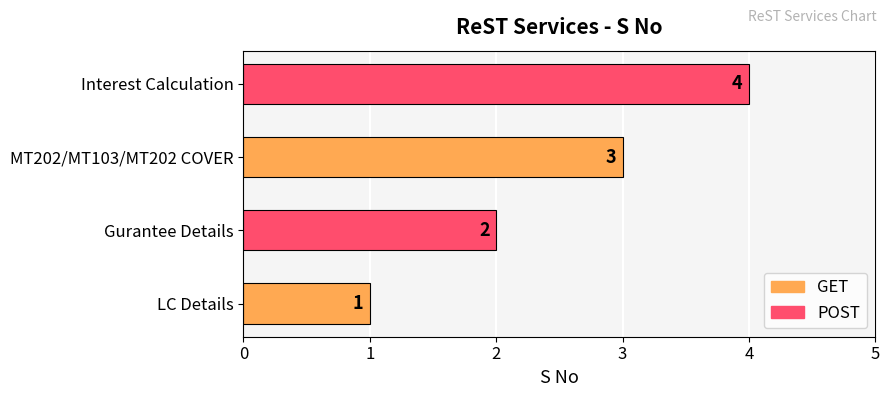

Does the chart contain stacked bars?

No